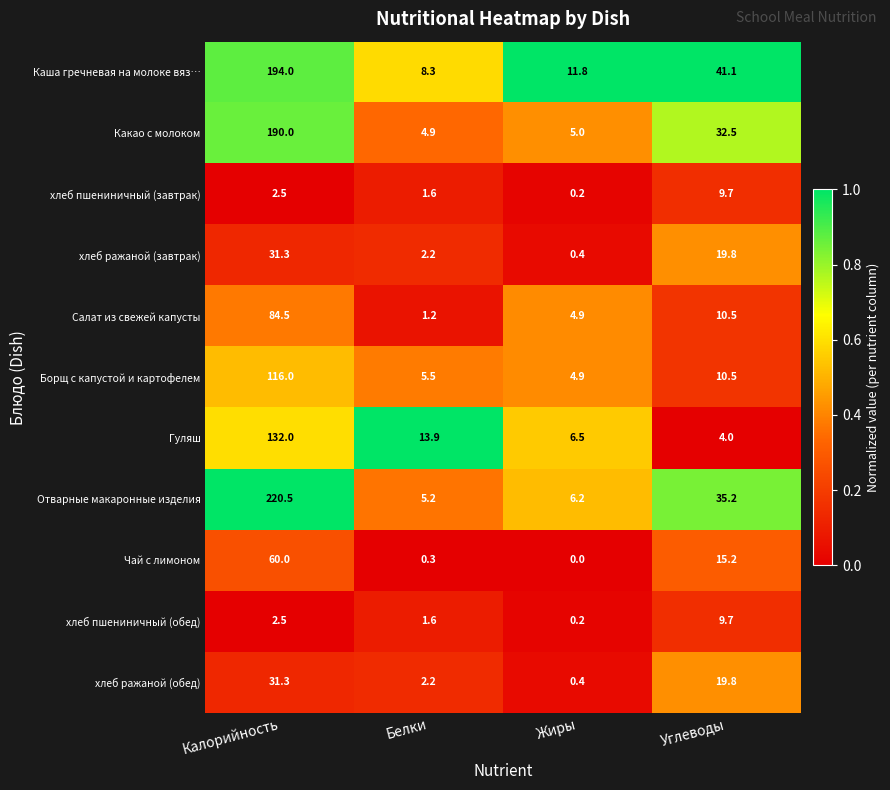

How many series are shown in this chart?

11